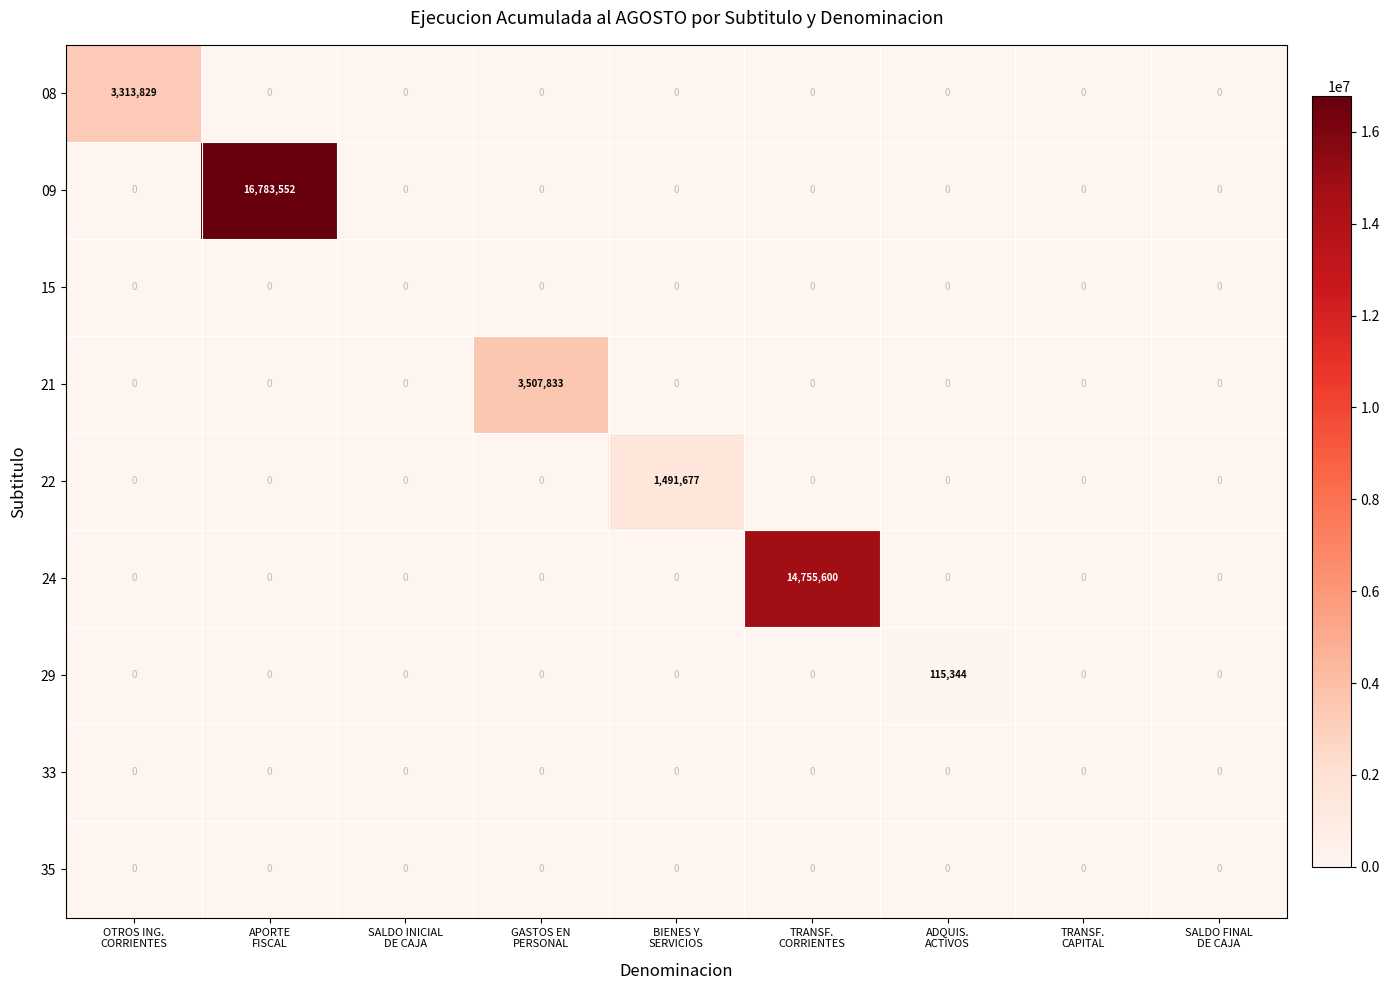

How many data points does each series have?

9